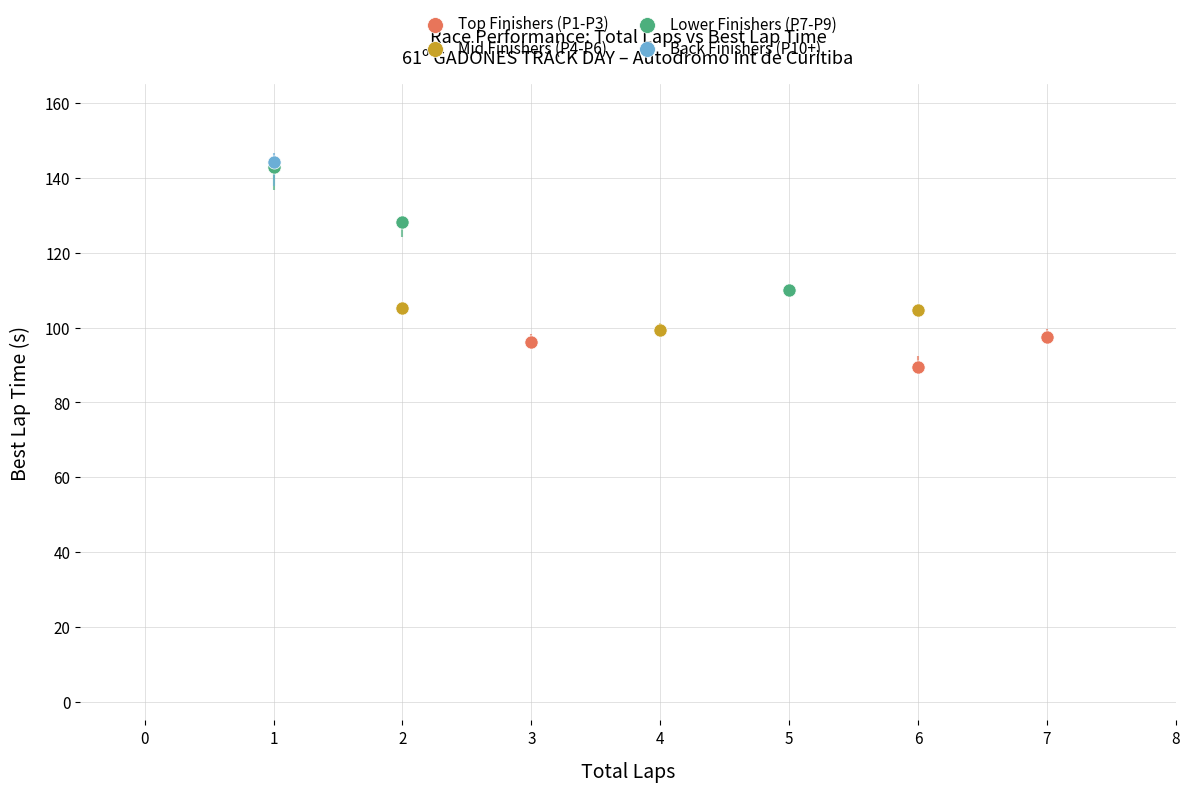

What are all the series names shown in the legend?

Top Finishers (P1-P3), Mid Finishers (P4-P6), Lower Finishers (P7-P9), Back Finishers (P10+)